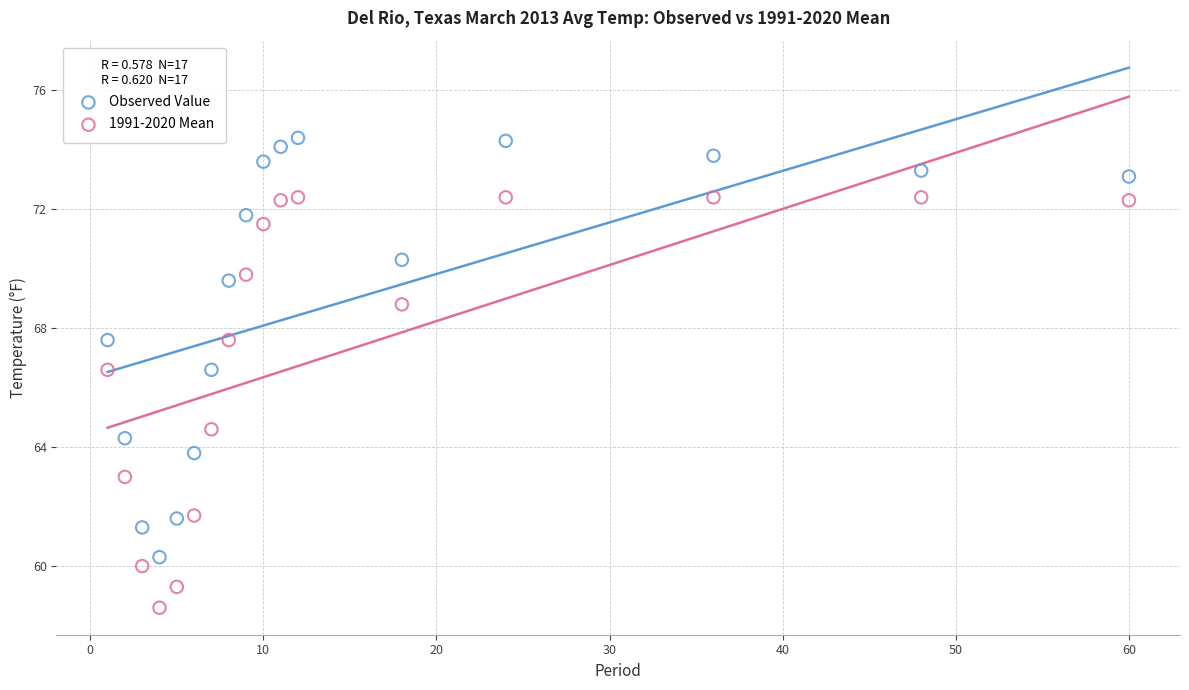

Which series has the widest spread of Y values?

Observed Value